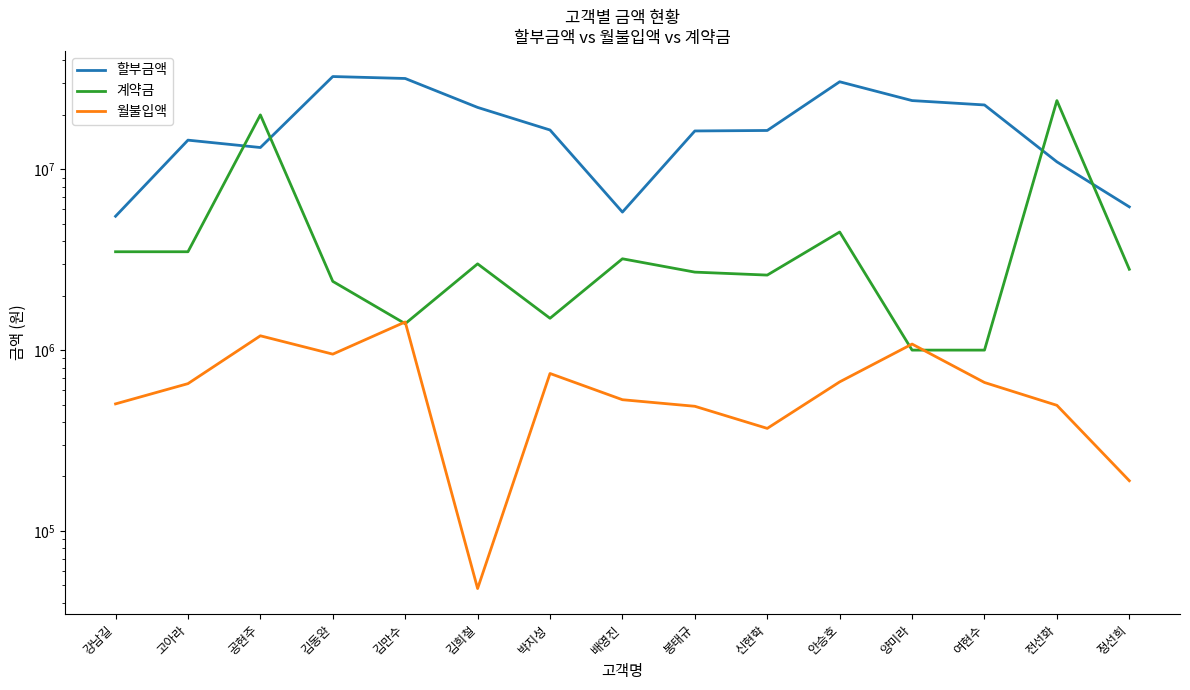

How many categories are shown in the chart?

15